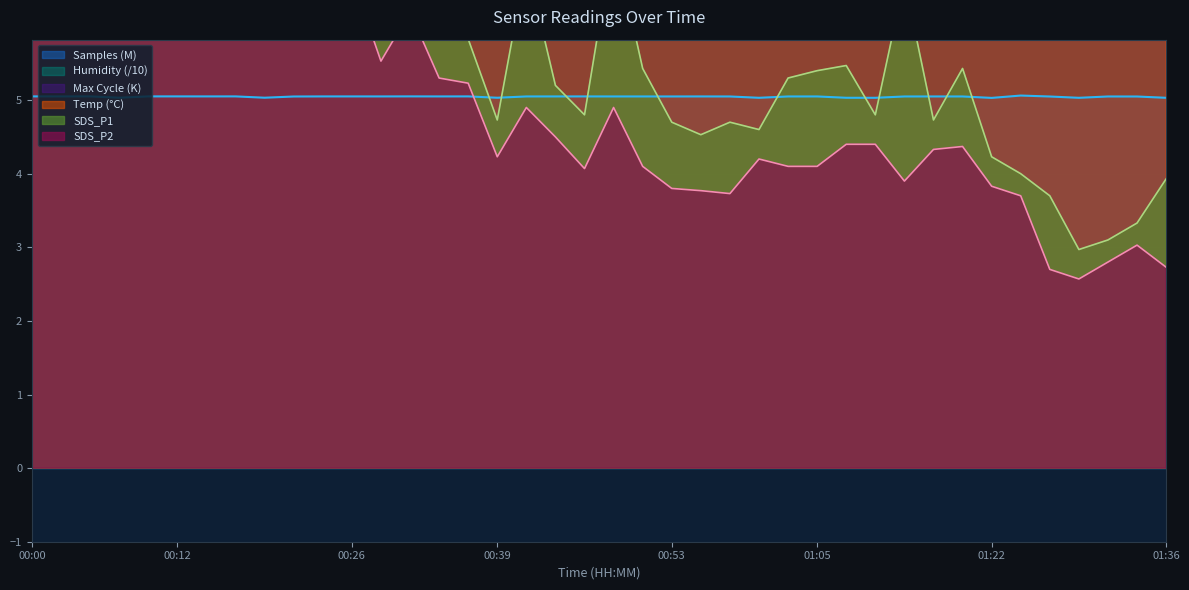

Which series has the largest range (max minus min)?

SDS_P1